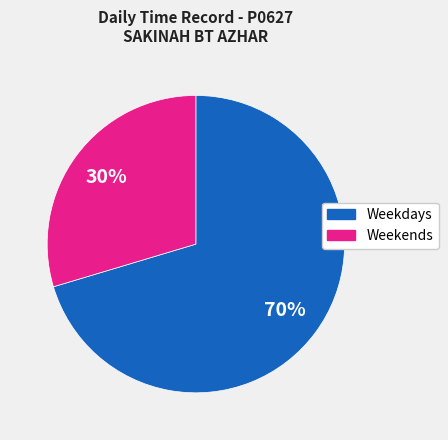

To the nearest percent, what is the average slice percentage?

50%